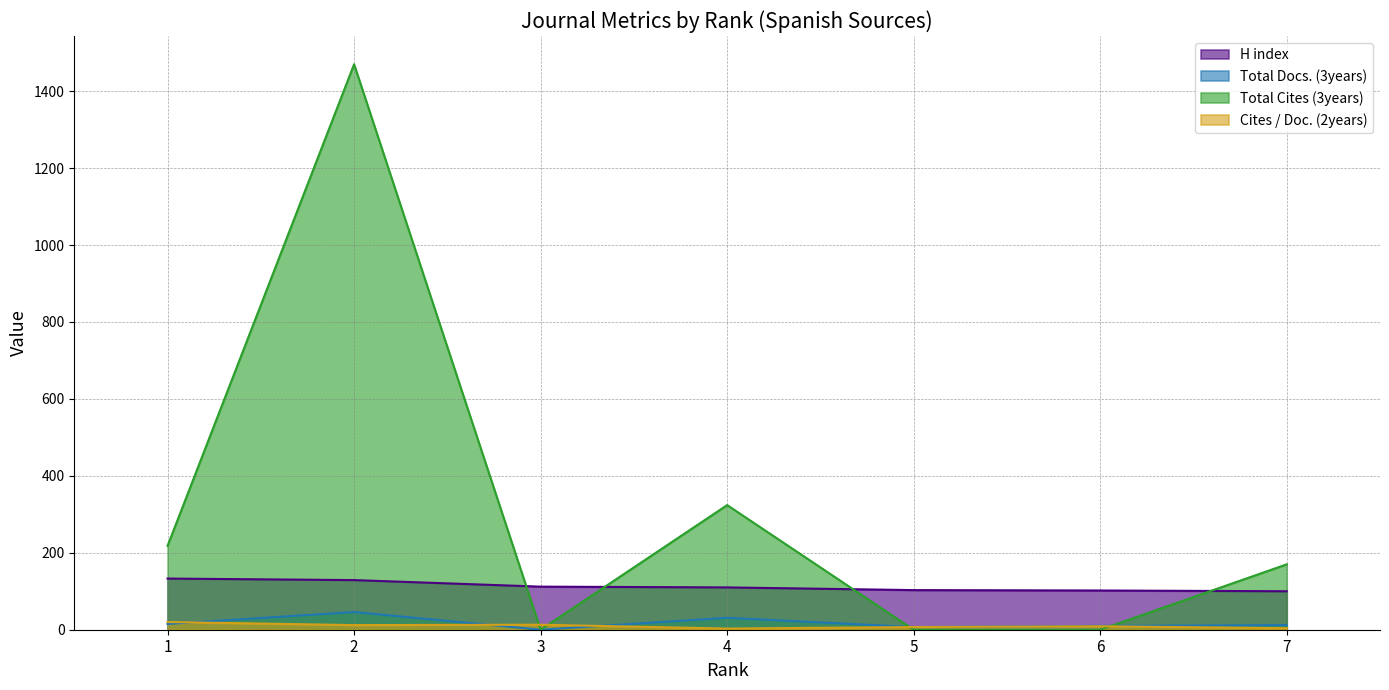

At which label does Cites / Doc. (2years) first exceed 9?

1